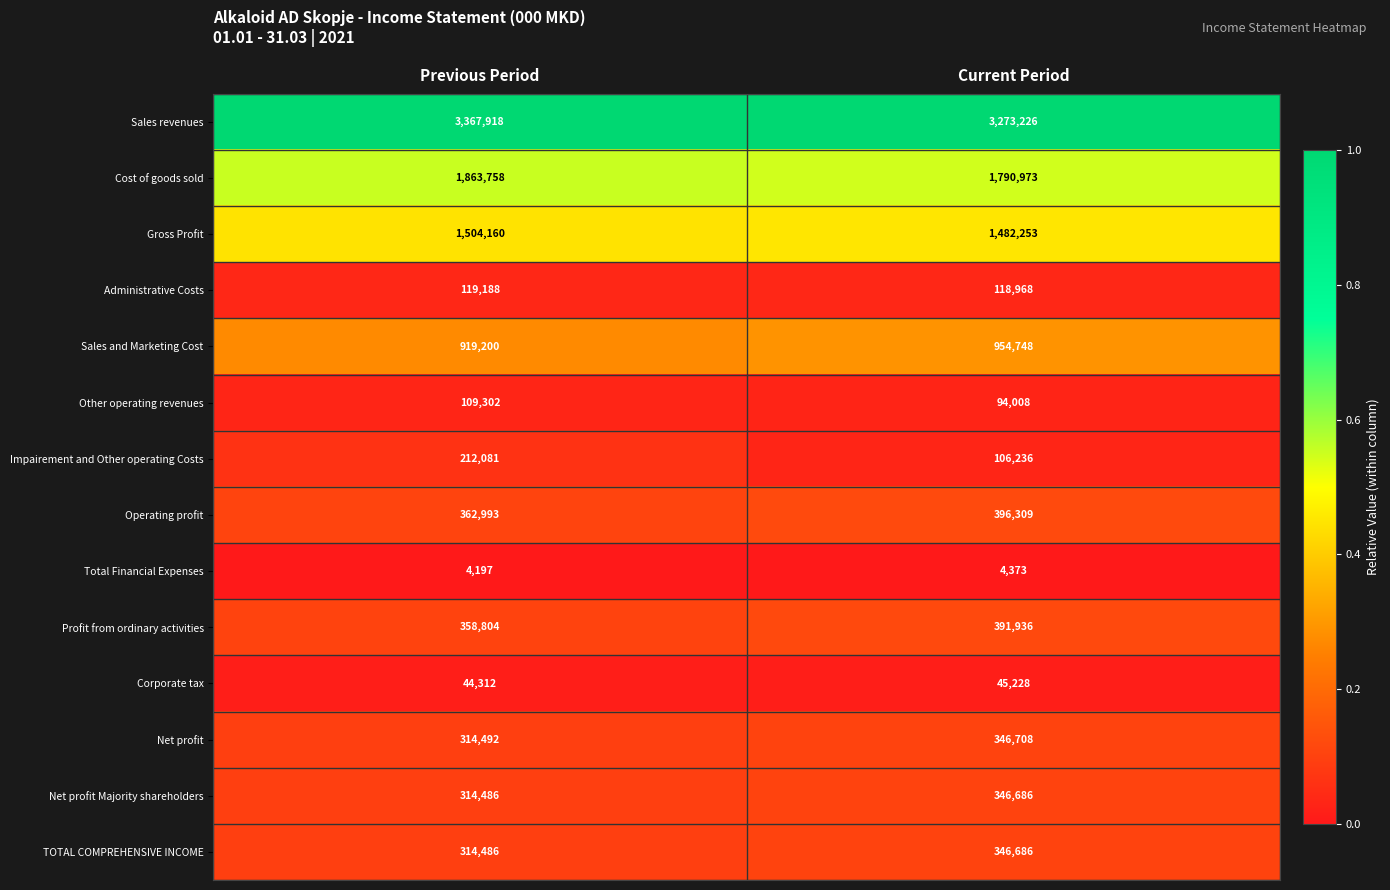

List the labels in order of Gross Profit value, smallest first.

Current Period, Previous Period